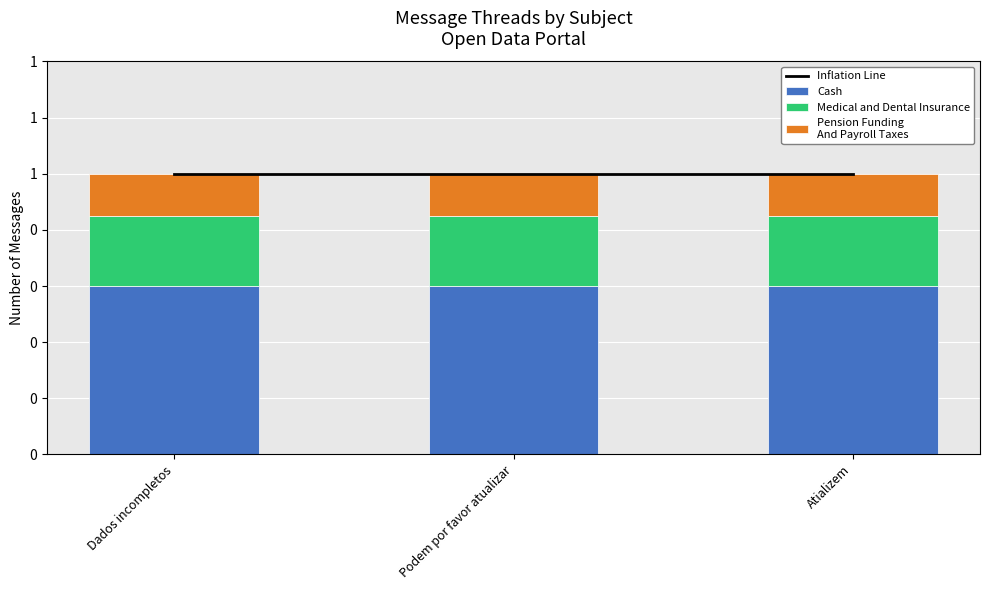

Is the value of Inflation Line at Dados incompletos greater than the value of Cash at Dados incompletos?

Yes